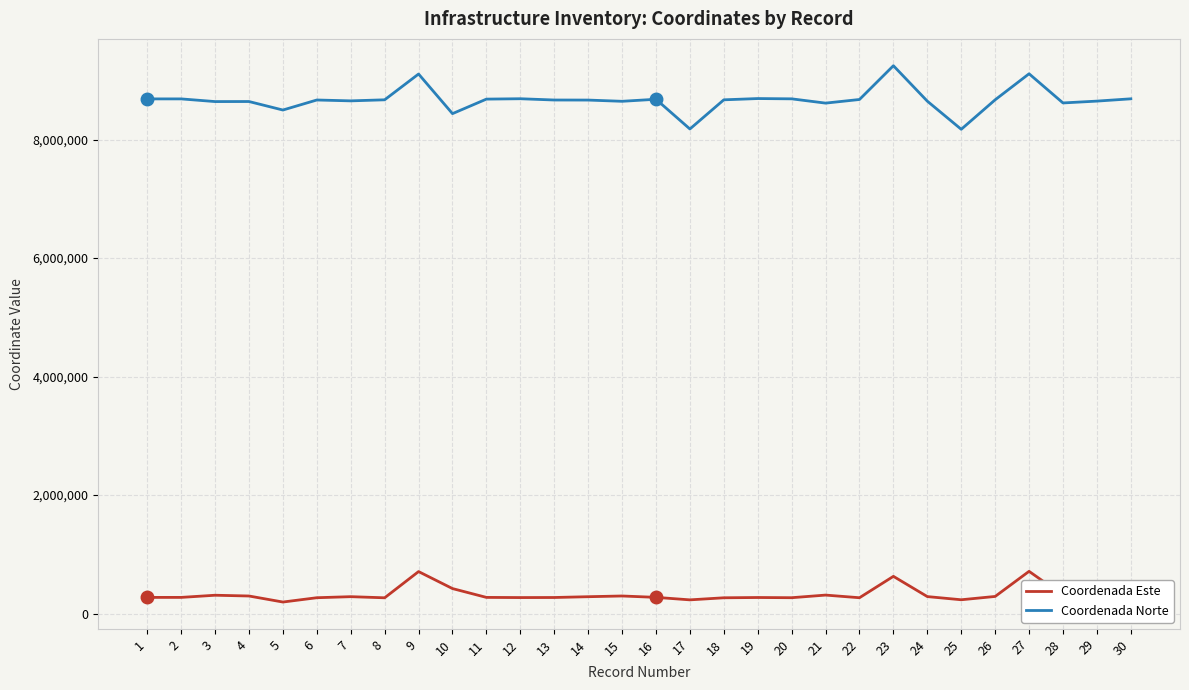

What is the maximum value for Coordenada Norte?

9246111.0